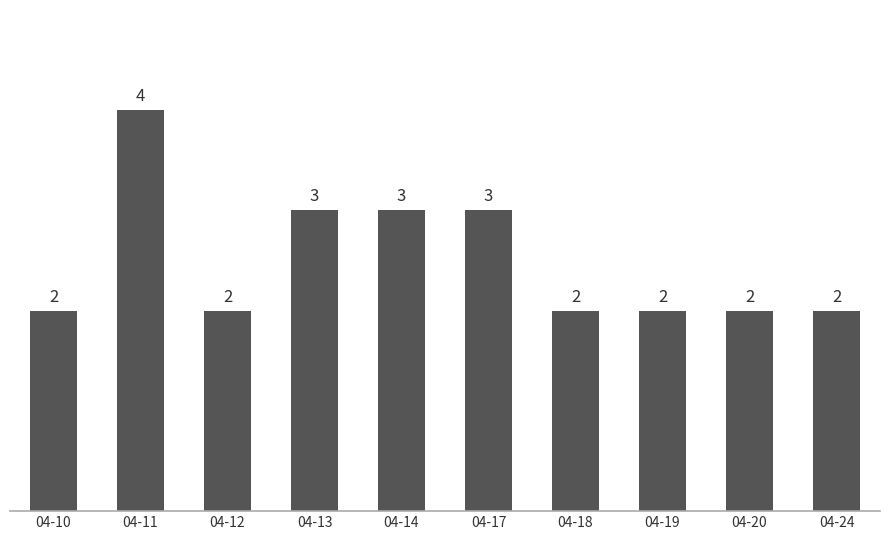

How many values exceed 2?

4